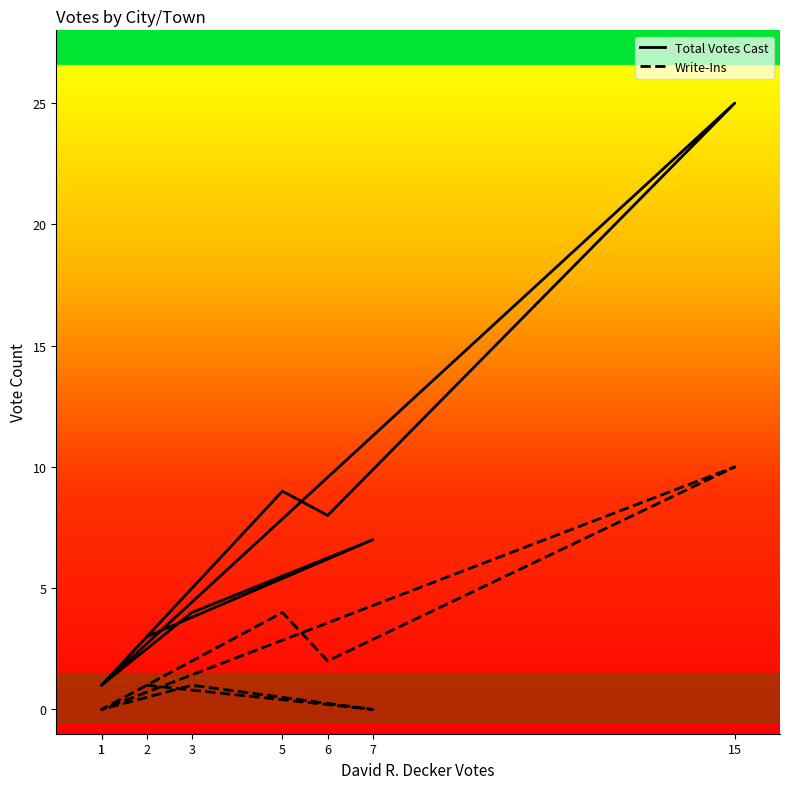

The value of Write-Ins at 5 is 4. True or false?

True